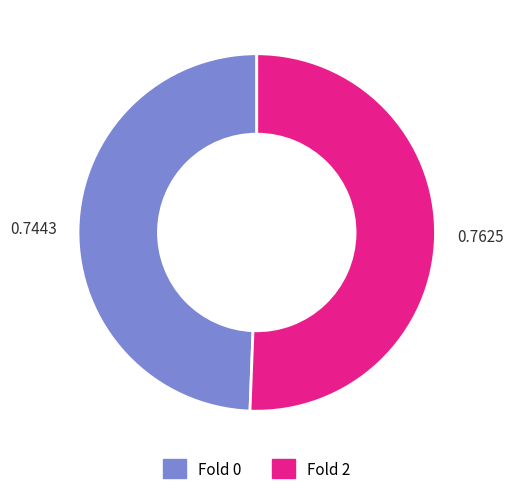

The Fold 2 slice represents 51% of the pie. True or false?

True